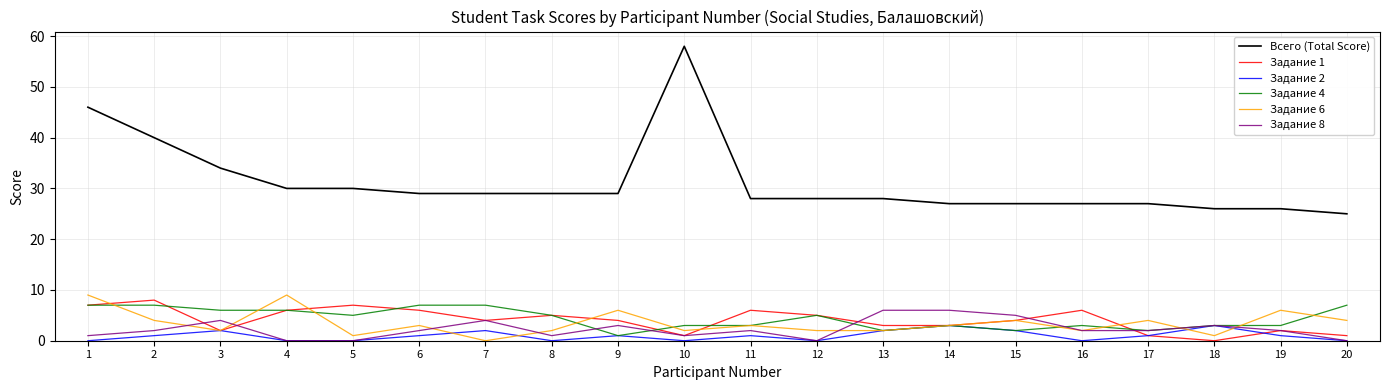

Which series has the widest spread of values?

Всего (Total Score)